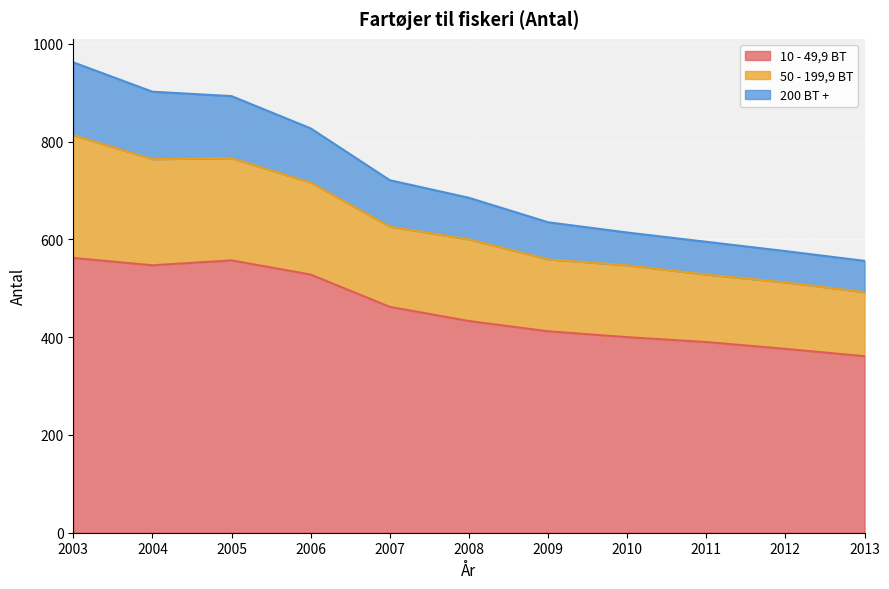

True or false: 10 - 49,9 BT has a value of 433 at 2008.

True